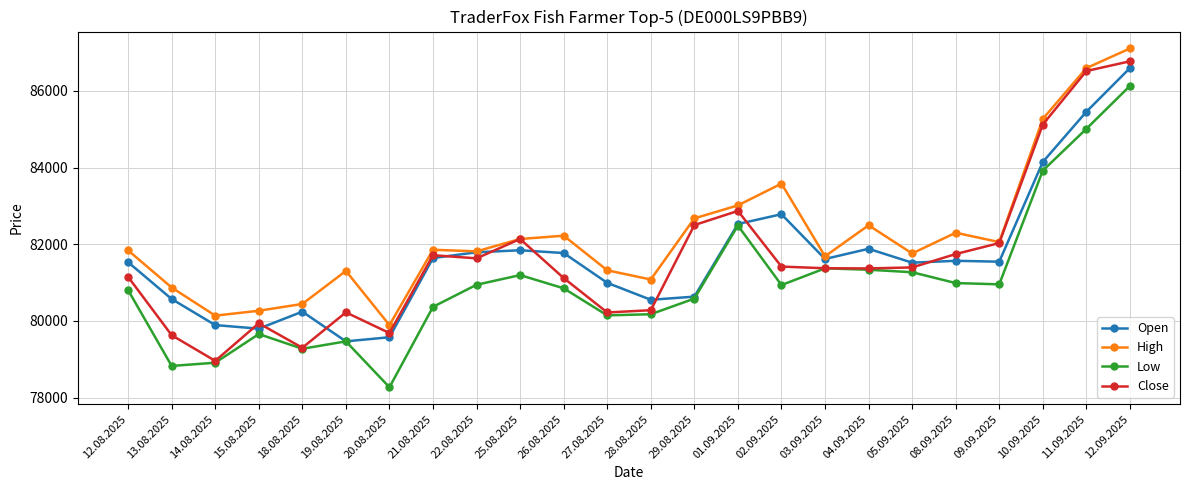

What is the label of the 8th point from the right?

03.09.2025